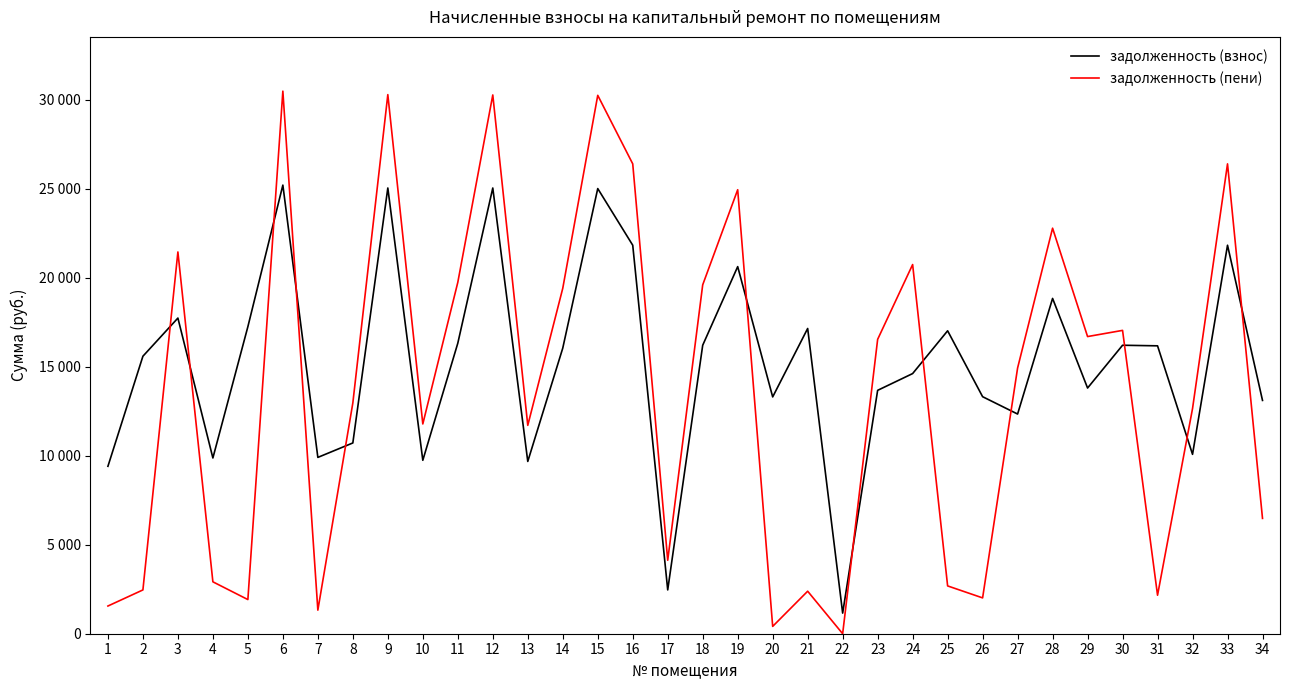

What is the greatest value displayed?

30487.4